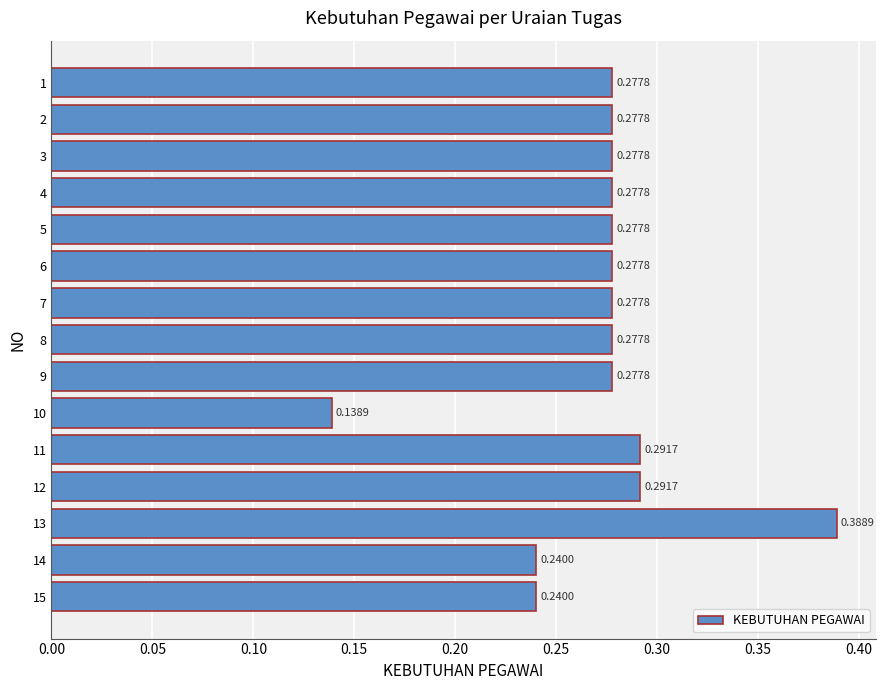

Between 11 and 15, which is larger?

11